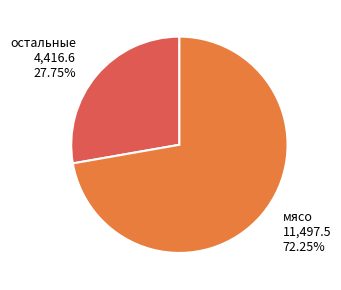

Which category has the biggest portion of the pie?

мясо